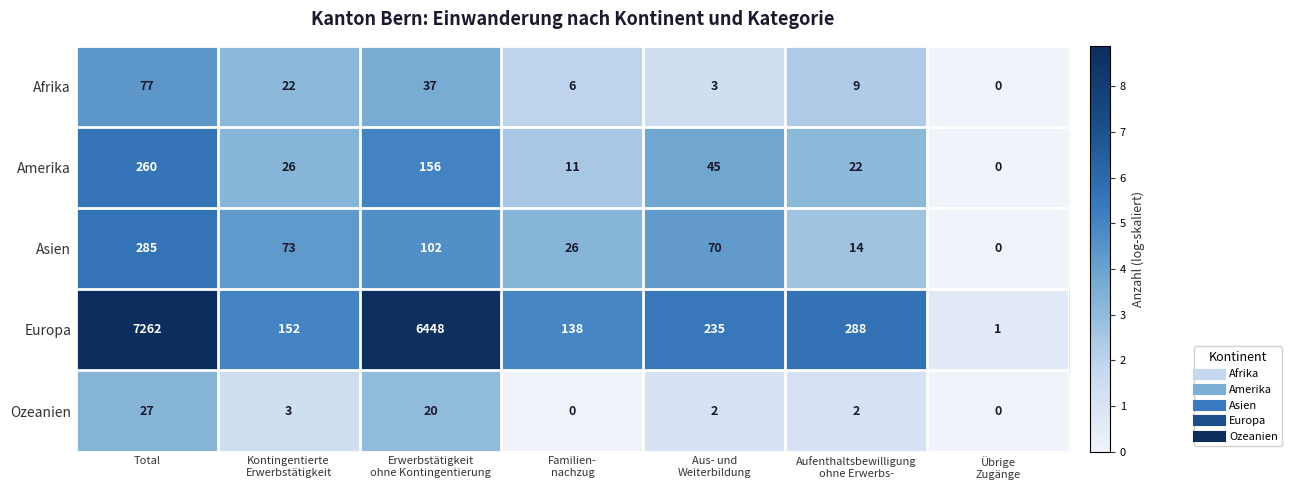

What is the greatest value displayed?

7262